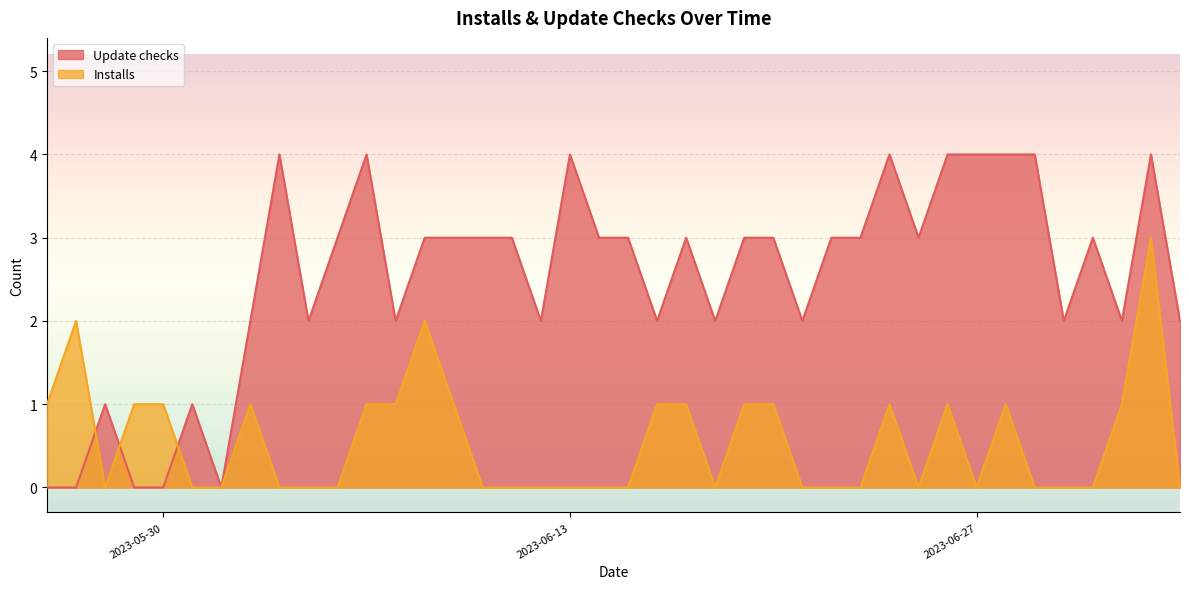

What is the label of the 12th point from the left?

2023-06-06